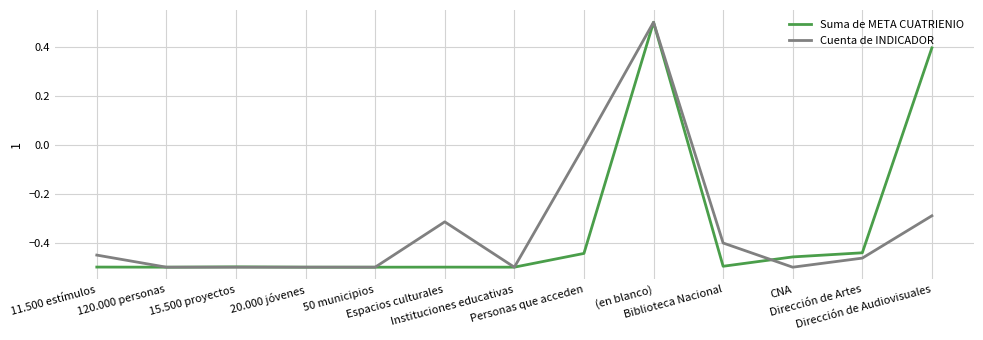

True or false: Suma de META CUATRIENIO has more than 1 points higher than both neighbors.

True